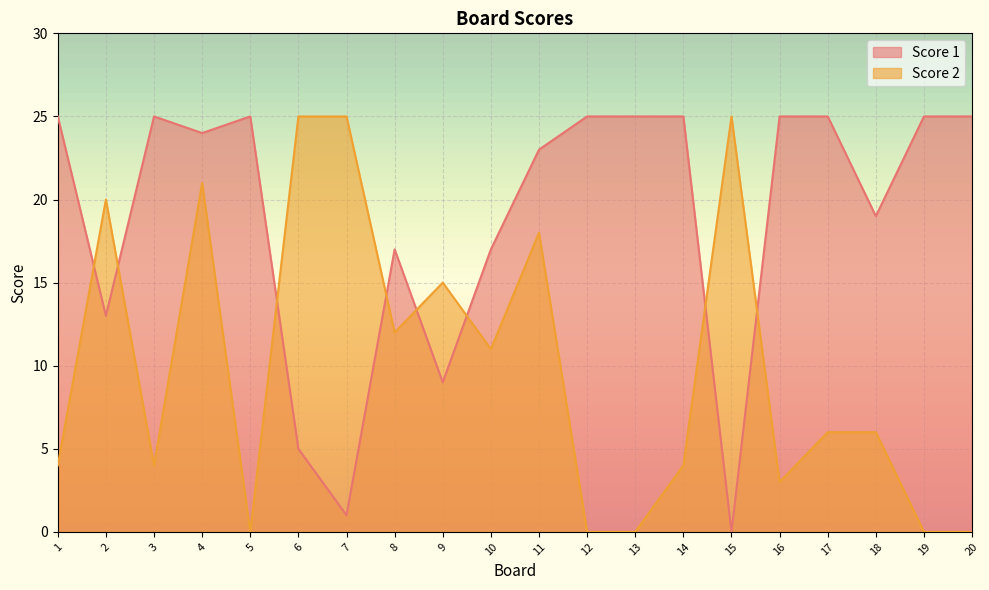

Reading right to left, list all the values displayed in this chart.

Score 1: 25	25	19	25	25	0	25	25	25	23	17	9	17	1	5	25	24	25	13	25
Score 2: 0	0	6	6	3	25	4	0	0	18	11	15	12	25	25	0	21	4	20	4